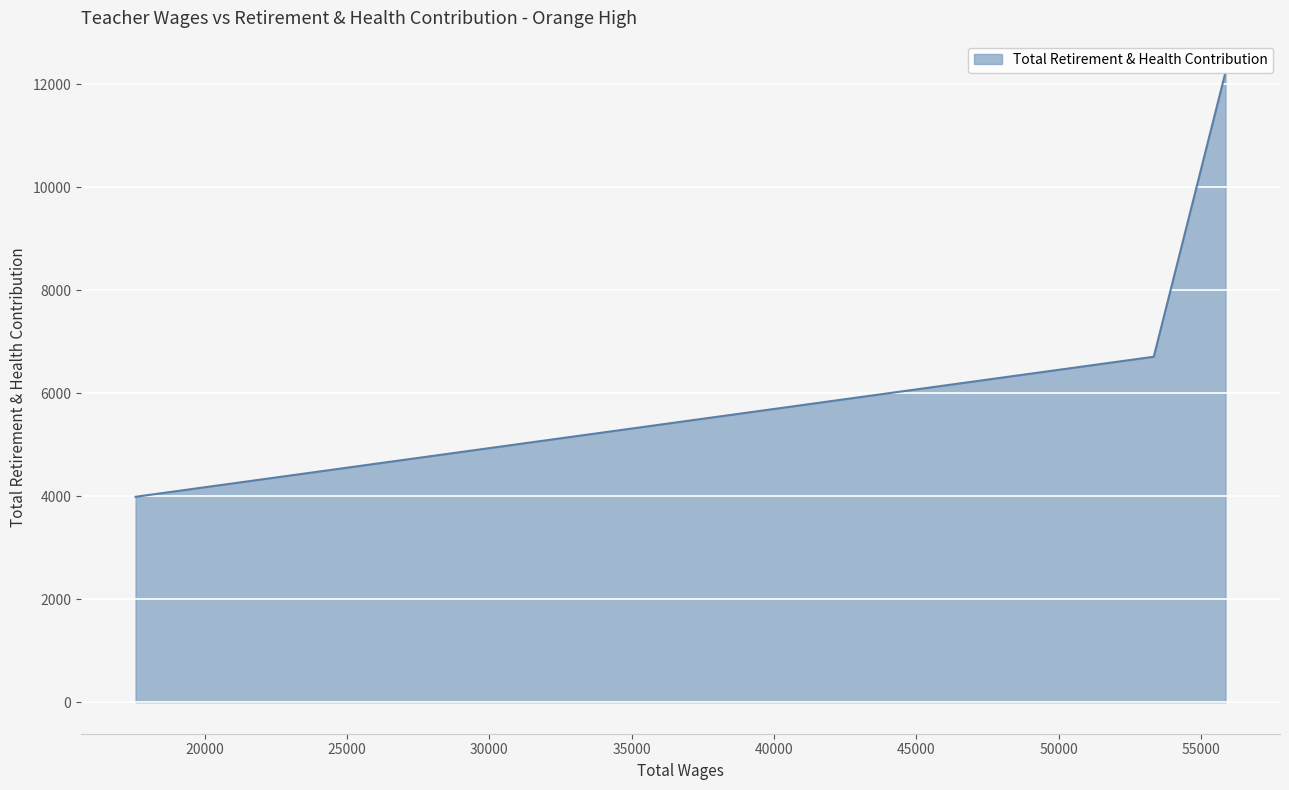

Where is the data nearest to the value 8113?

53341.0